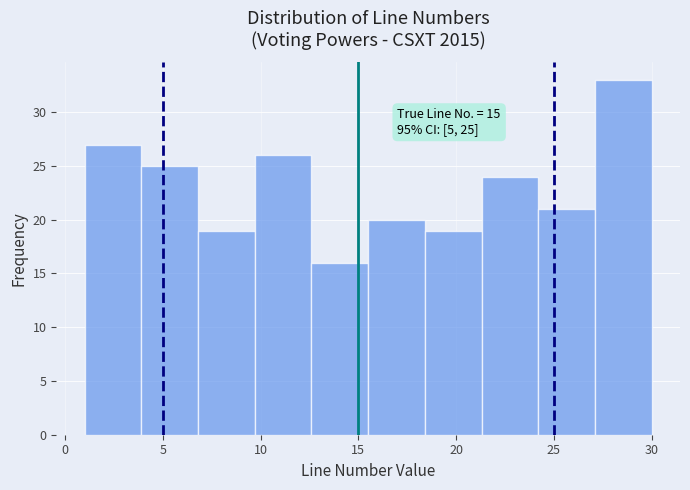

Which range on the x-axis has the tallest bar?

27.1 to 30.0